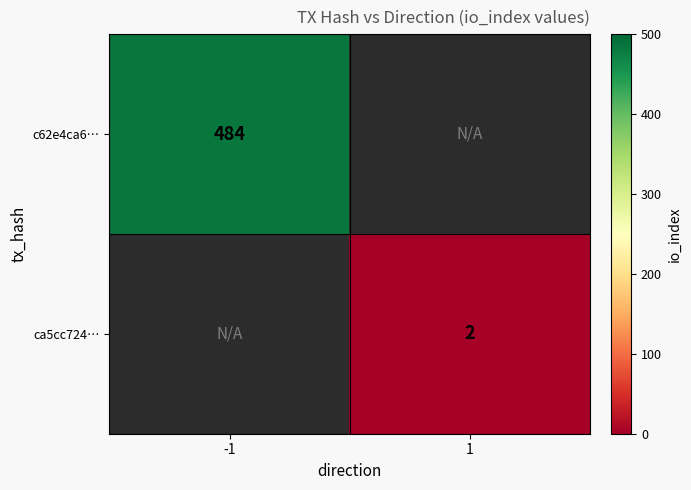

The value of c62e4ca6… at -1 is 484. True or false?

True